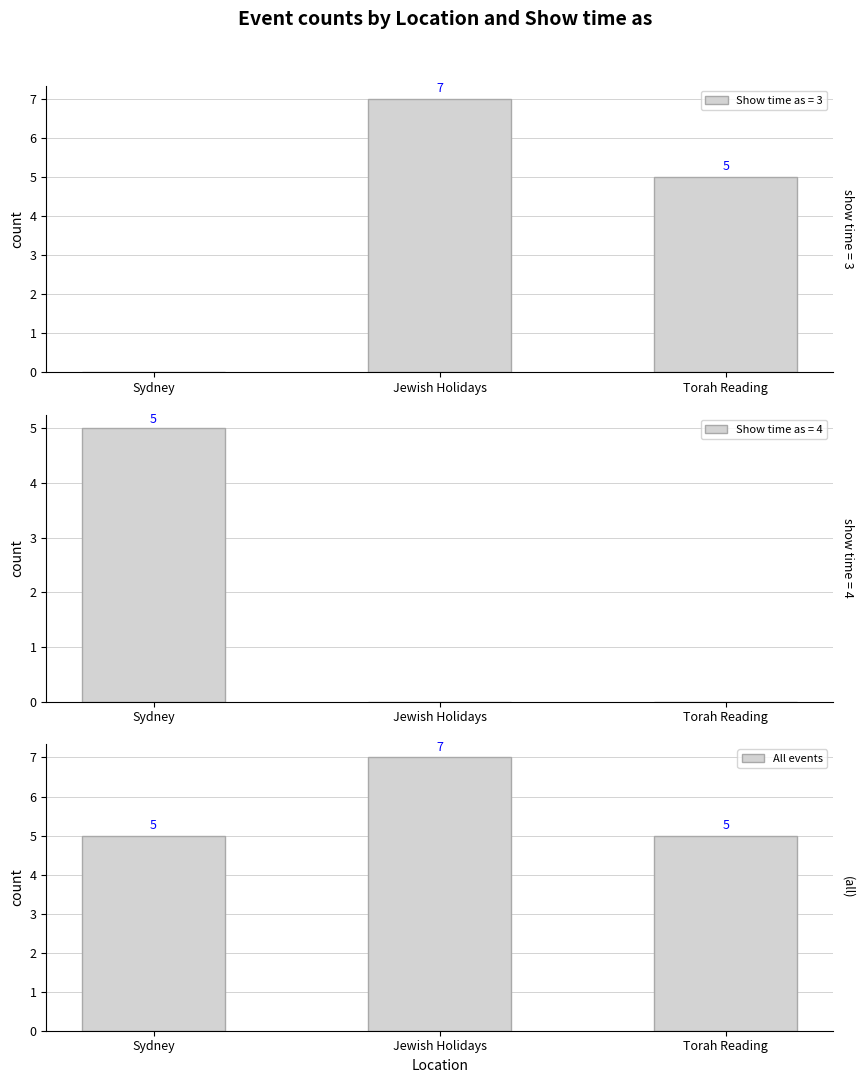

Where is the data nearest to the value 6?

Sydney